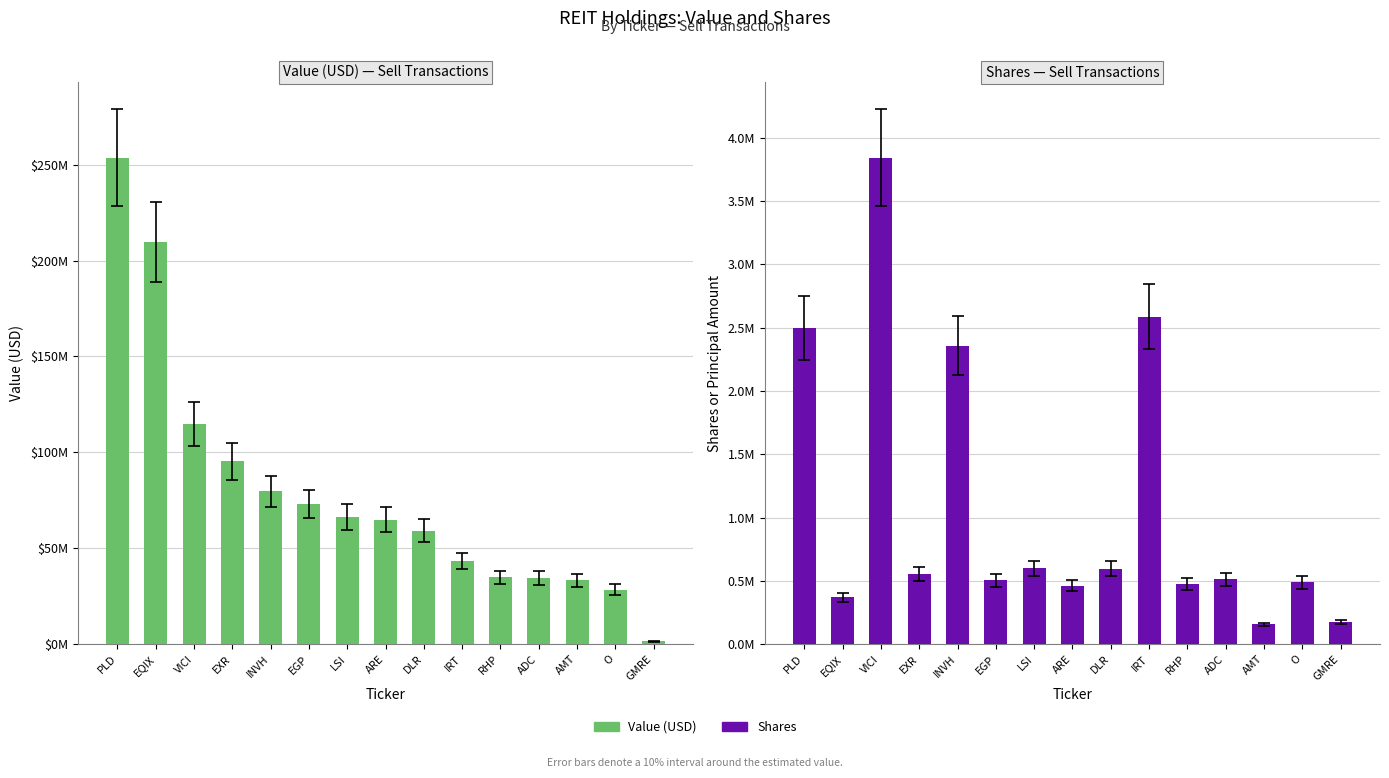

How many values in the Value (USD) series exceed 64845000?

7